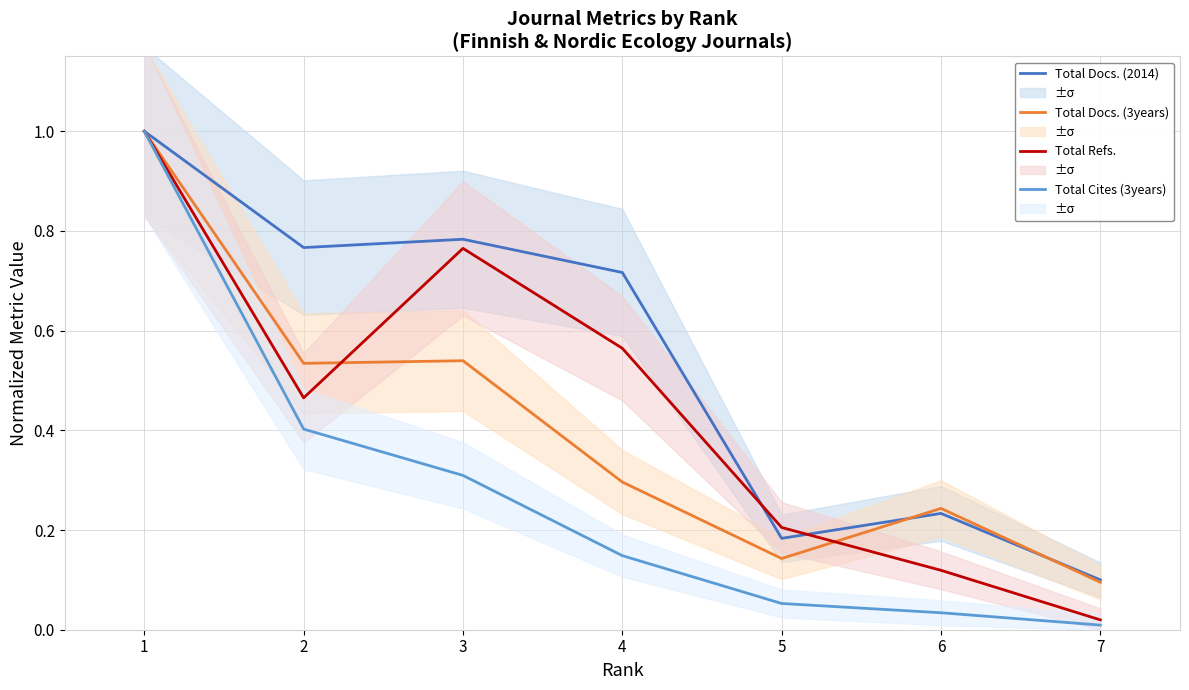

What is the value of the Total Cites (3years) point at the 2nd from the left?

0.4